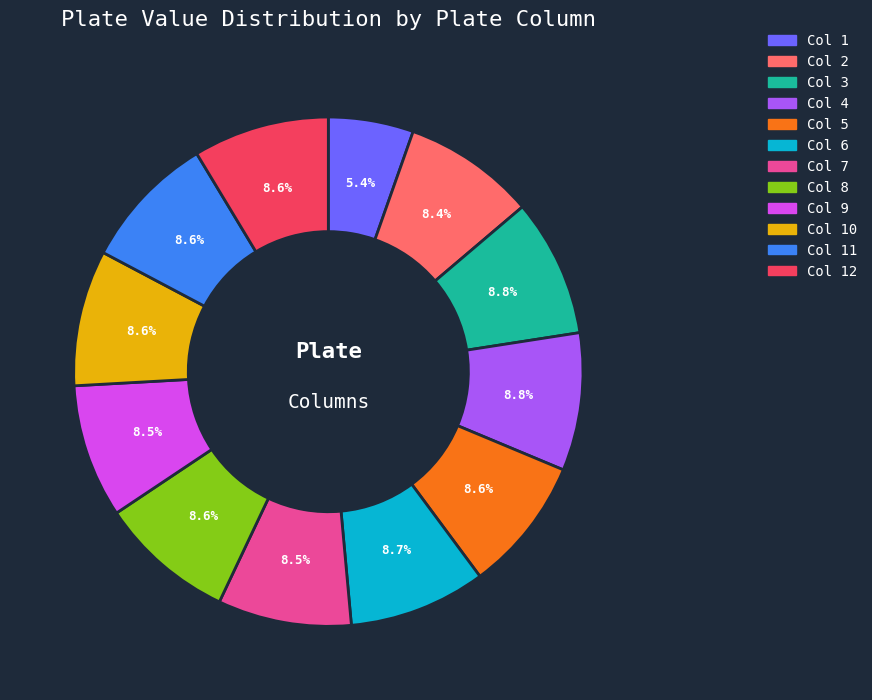

Does any single category account for the majority?

No